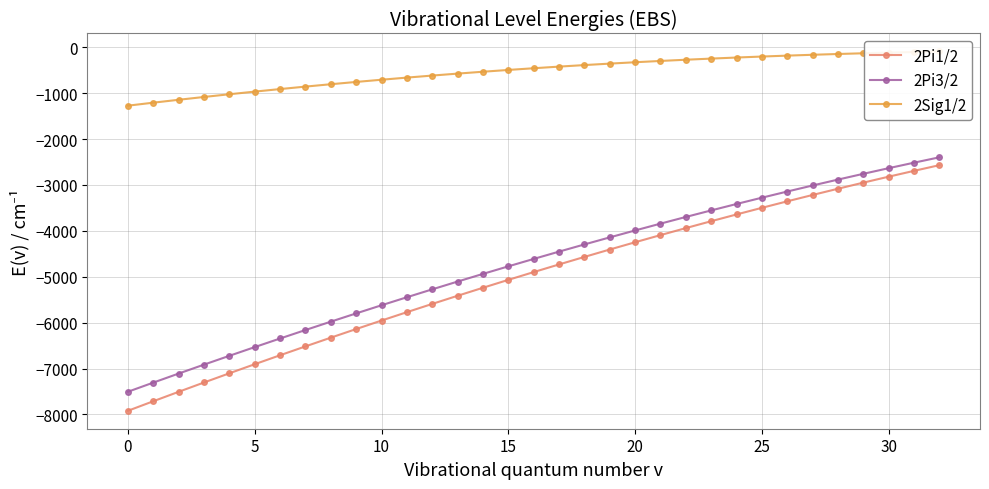

At which label is 2Pi1/2 closest to -5244?

14